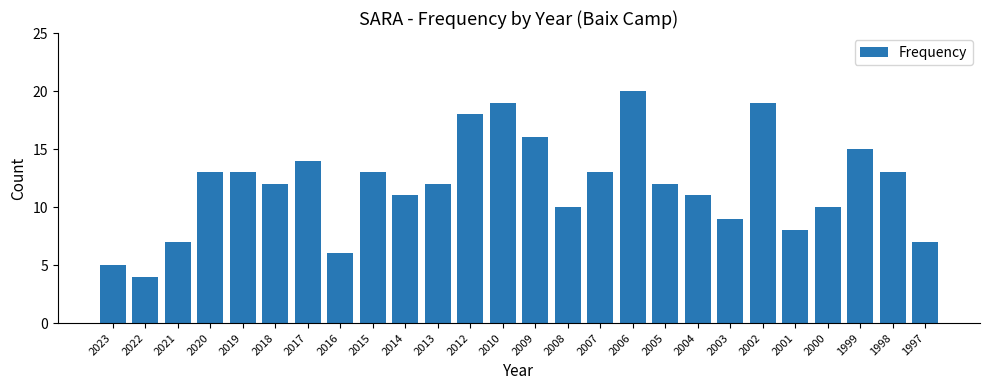

What is the difference between the maximum and minimum values?

16